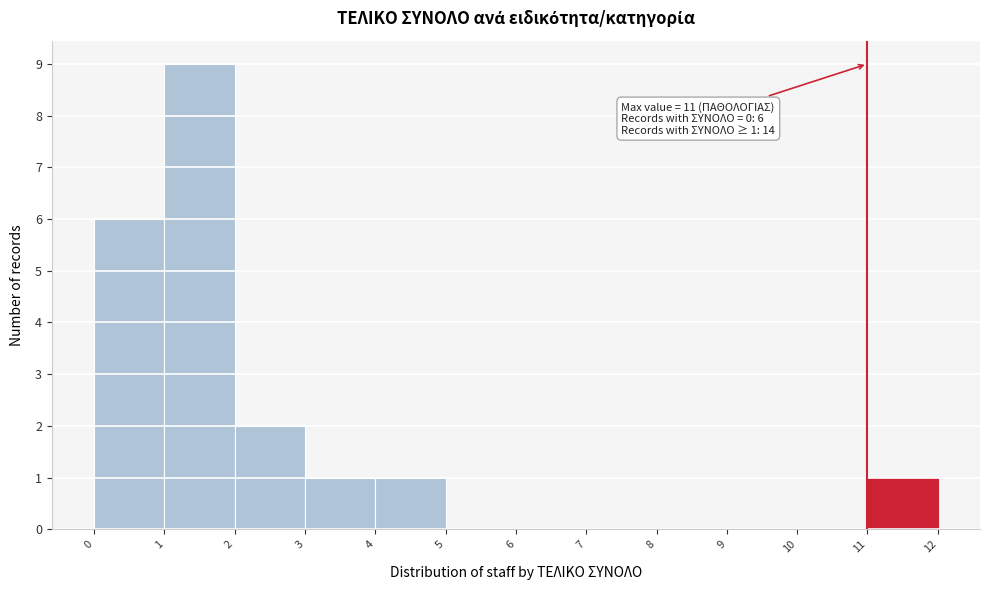

Over which range of the x-axis is the bar tallest?

1 to 2